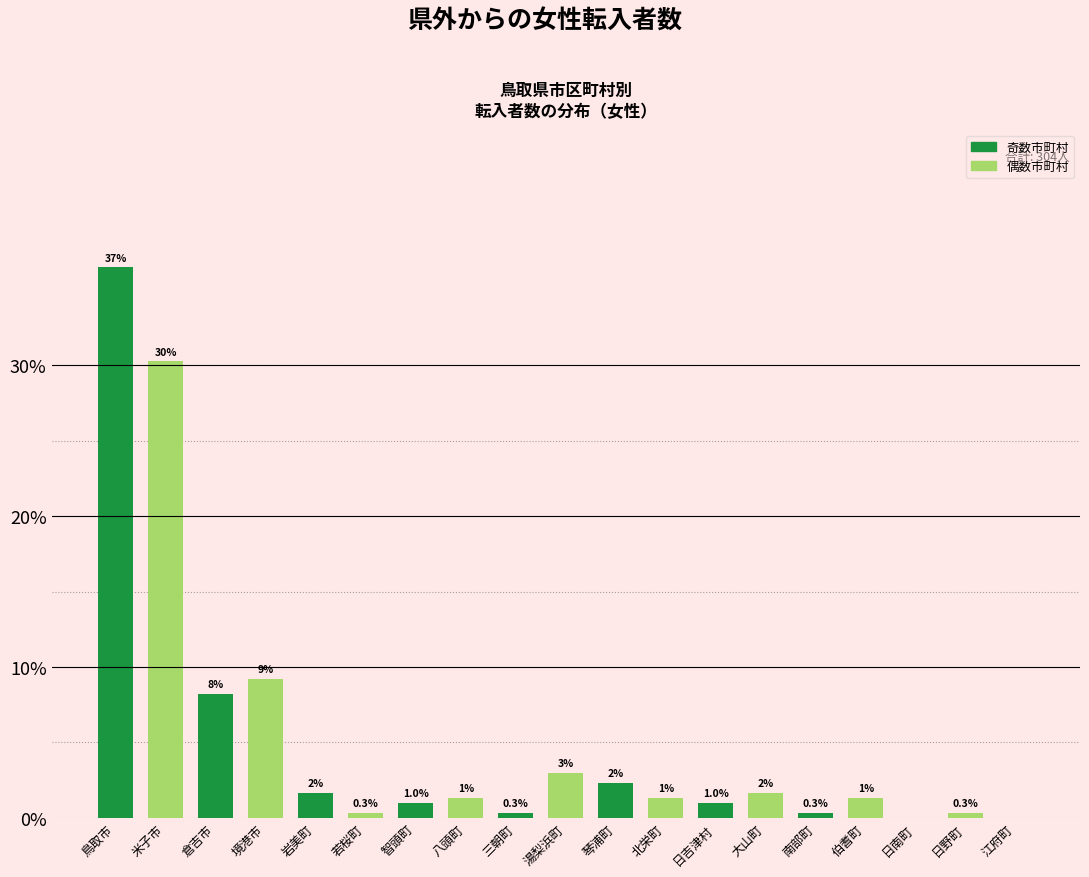

True or false: the data shows 1.0 at 日吉津村.

True